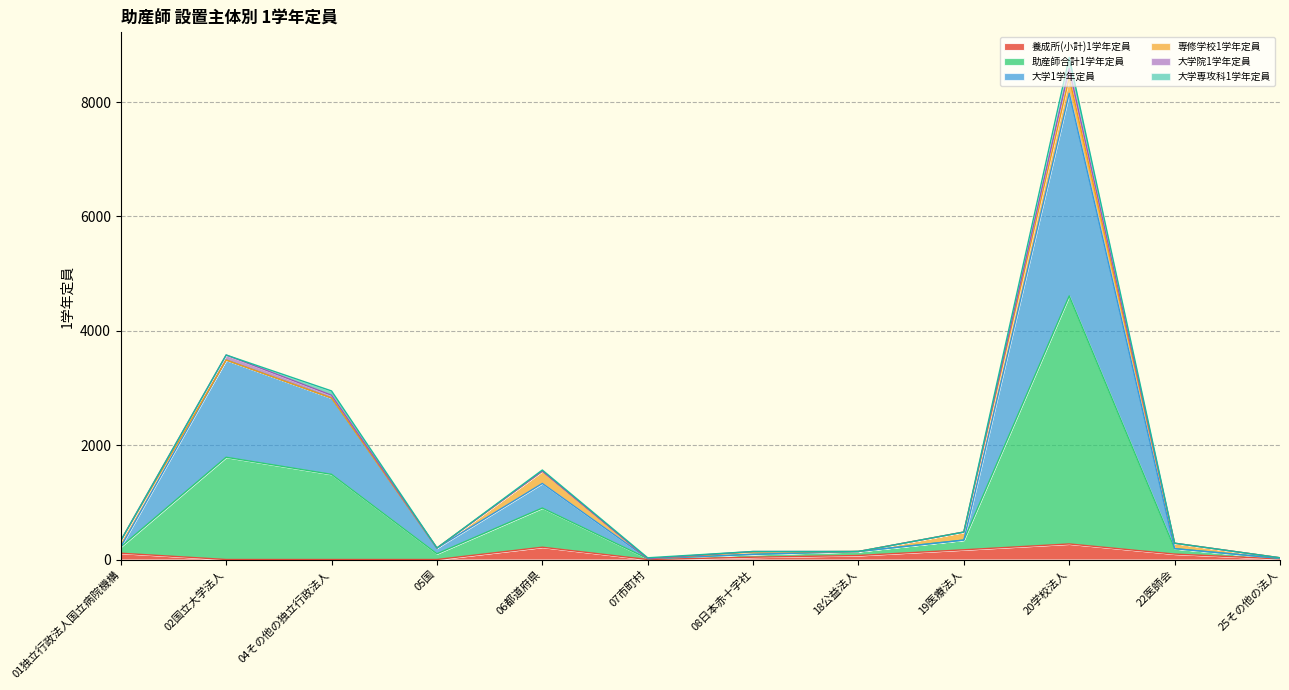

At which label does 養成所(小計)1学年定員 first exceed 70?

01独立行政法人国立病院機構